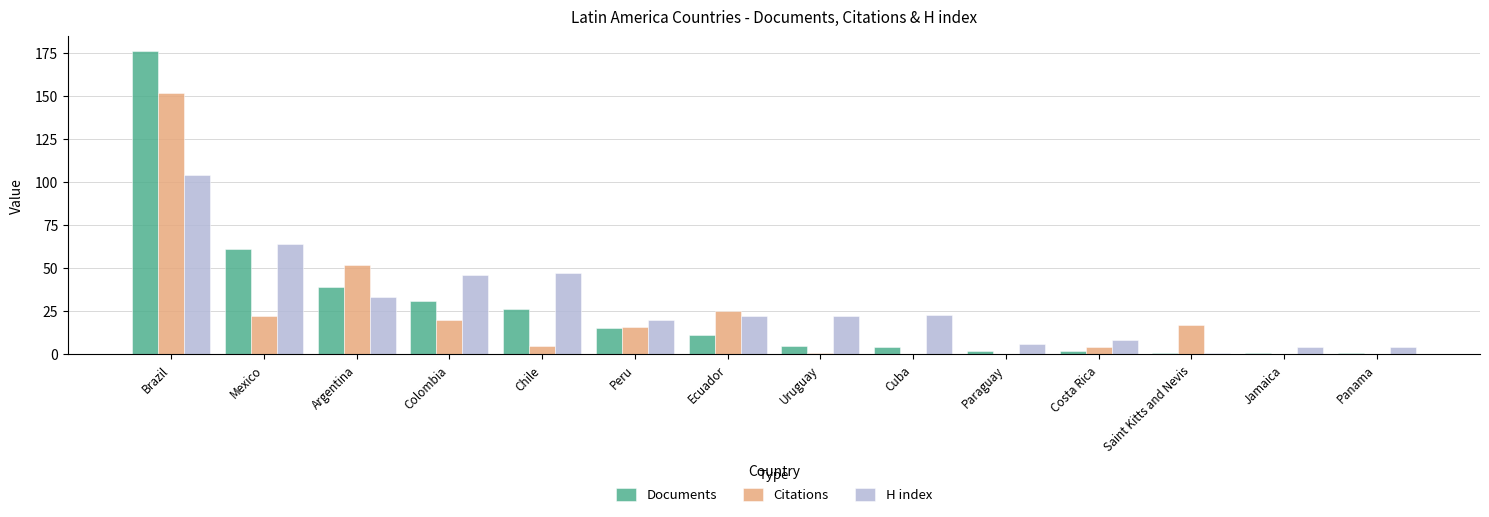

Reading left to right, what are all the values shown in this chart?

Documents: Brazil=176	Mexico=61	Argentina=39	Colombia=31	Chile=26	Peru=15	Ecuador=11	Uruguay=5	Cuba=4	Paraguay=2	Costa Rica=2	Saint Kitts and Nevis=1	Jamaica=1	Panama=1
Citations: Brazil=152	Mexico=22	Argentina=52	Colombia=20	Chile=5	Peru=16	Ecuador=25	Uruguay=1	Cuba=0	Paraguay=0	Costa Rica=4	Saint Kitts and Nevis=17	Jamaica=0	Panama=0
H index: Brazil=104	Mexico=64	Argentina=33	Colombia=46	Chile=47	Peru=20	Ecuador=22	Uruguay=22	Cuba=23	Paraguay=6	Costa Rica=8	Saint Kitts and Nevis=1	Jamaica=4	Panama=4